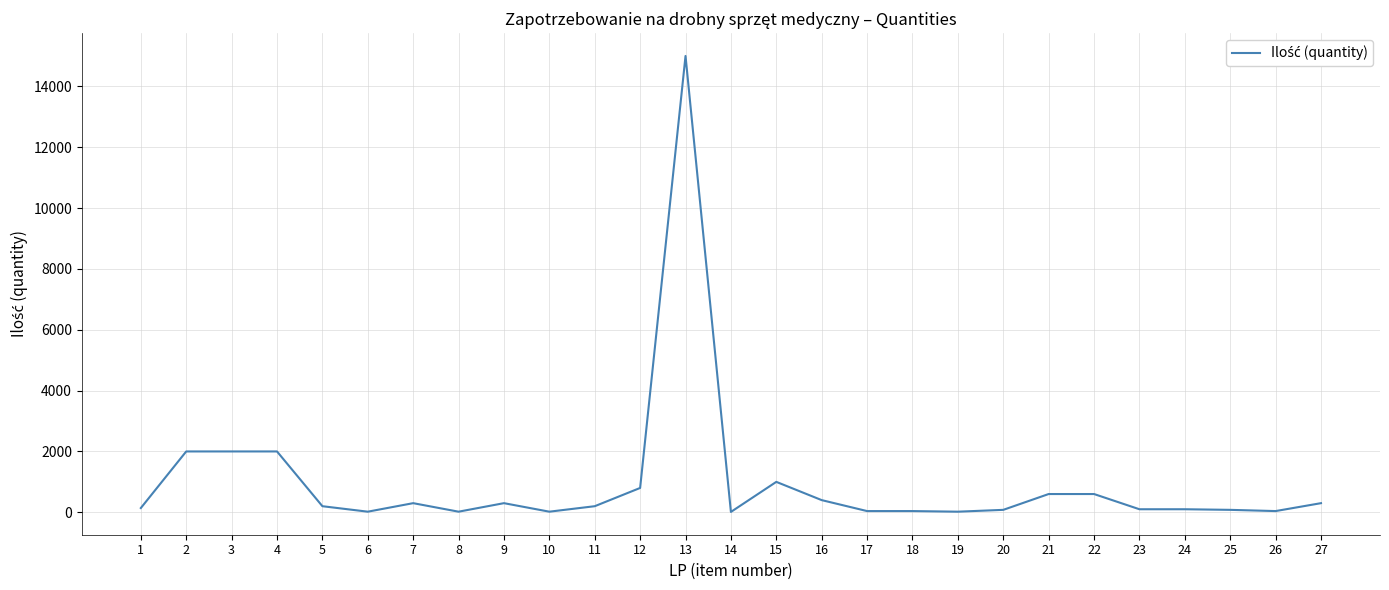

What is the change in value from 4 to 13?

+13000